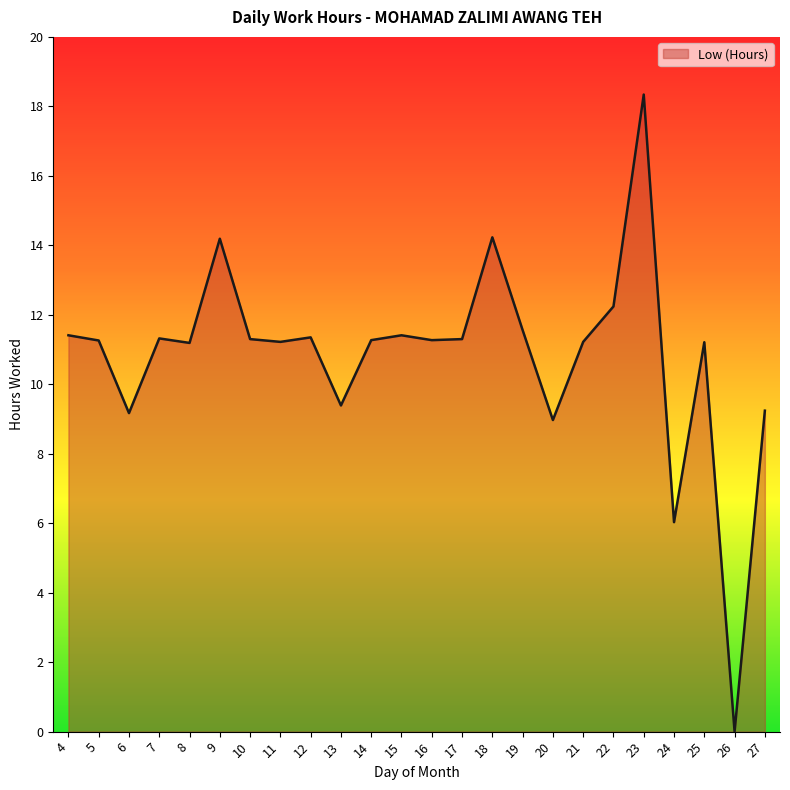

At which category does the chart reach its peak across all series?

23